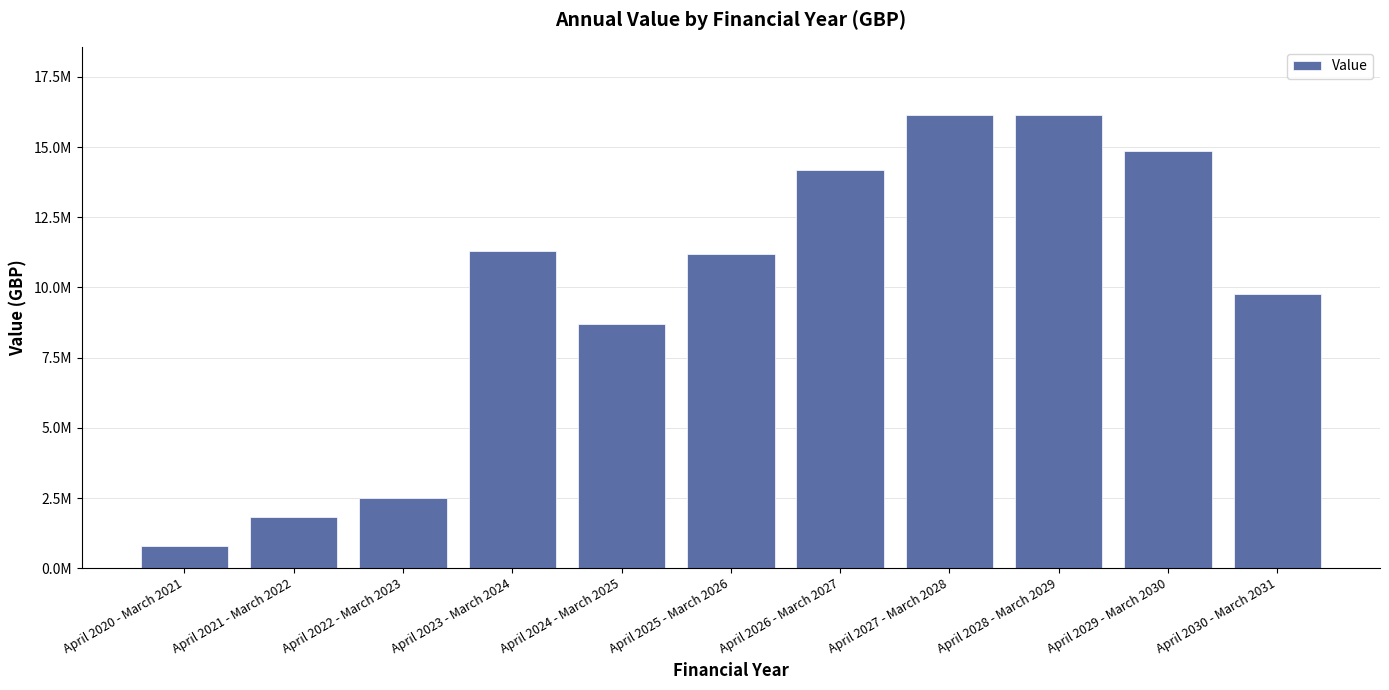

What is the greatest value displayed?

16150000